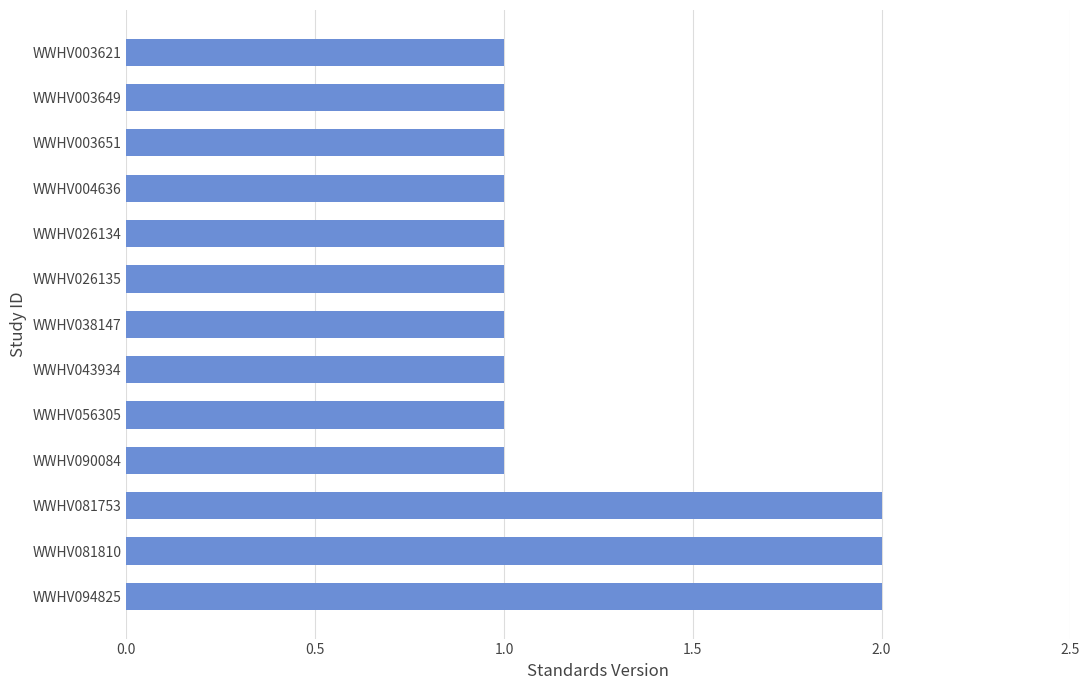

Reading bottom to top, transcribe all the data shown in this chart.

WWHV094825=2	WWHV081810=2	WWHV081753=2	WWHV090084=1	WWHV056305=1	WWHV043934=1	WWHV038147=1	WWHV026135=1	WWHV026134=1	WWHV004636=1	WWHV003651=1	WWHV003649=1	WWHV003621=1